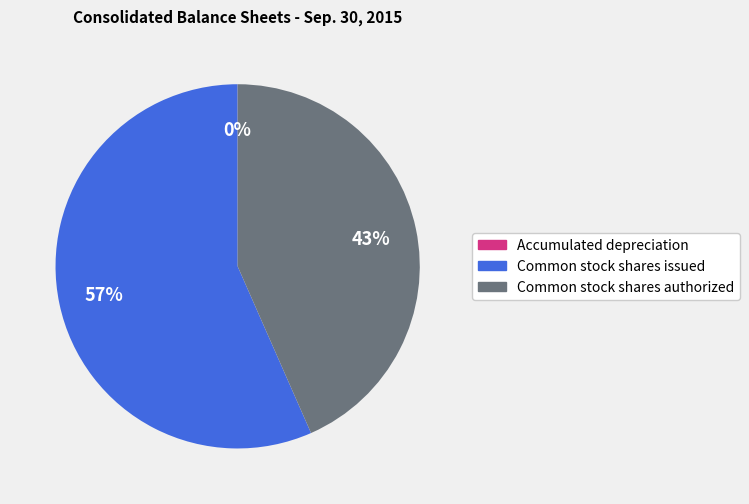

Which slice is the largest?

Common stock shares issued